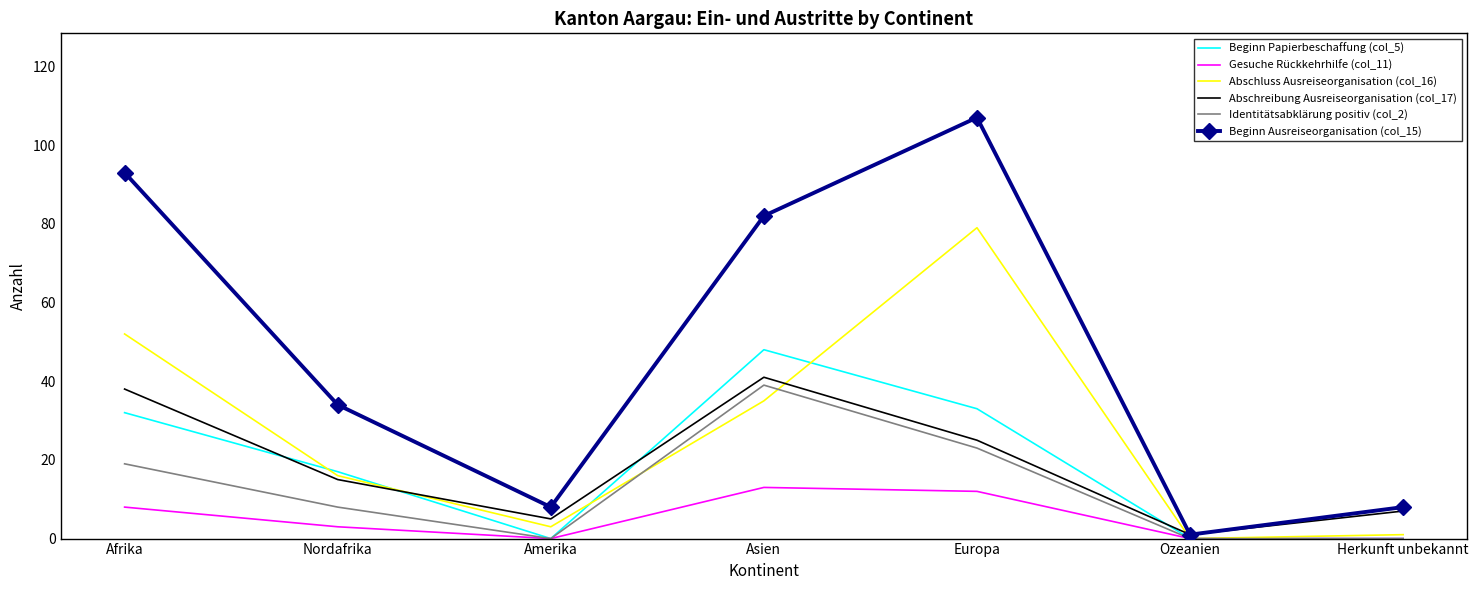

How many values in the Identitätsabklärung positiv (col_2) series are below 8?

3